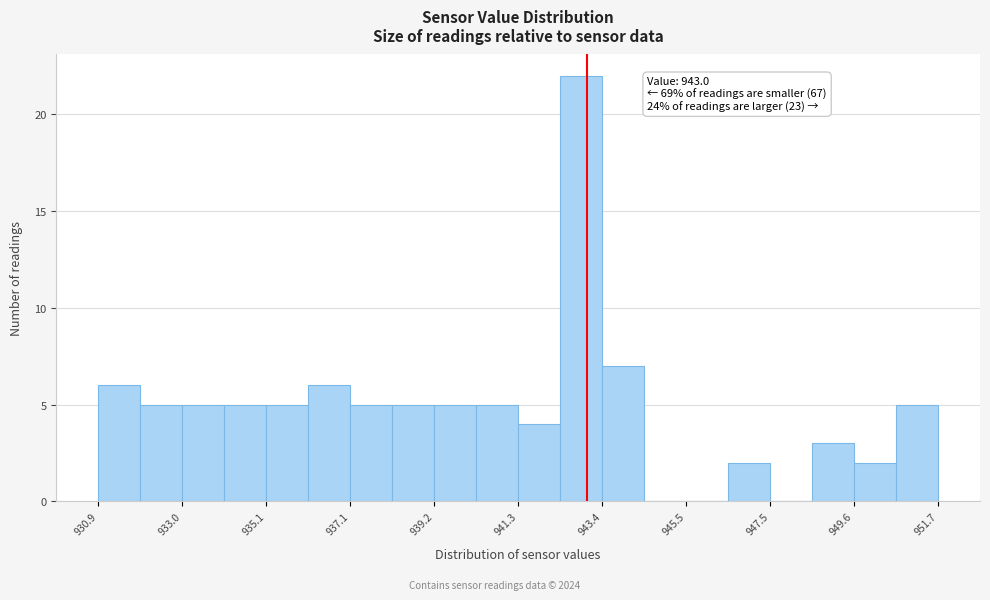

Around what value on the x-axis is the tallest bar? Give the approximate position of its centre, as read against the axis.

943.0